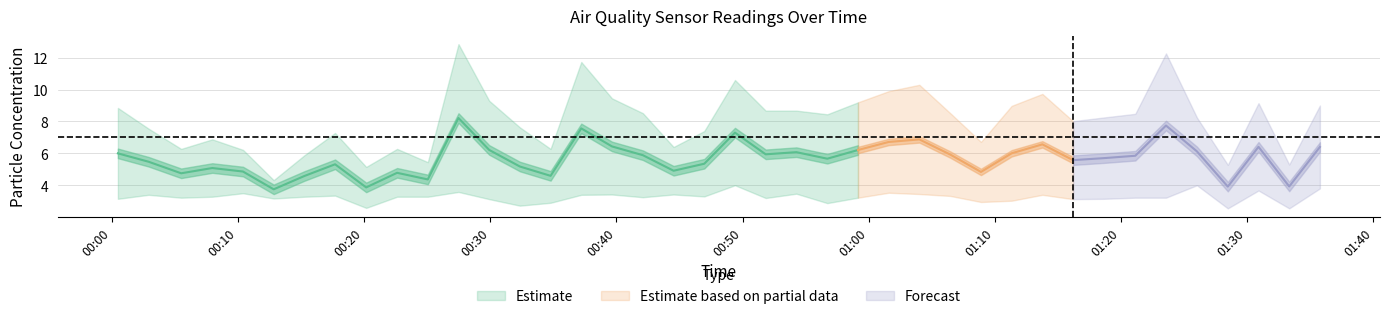

Count the number of categories in the chart.

40